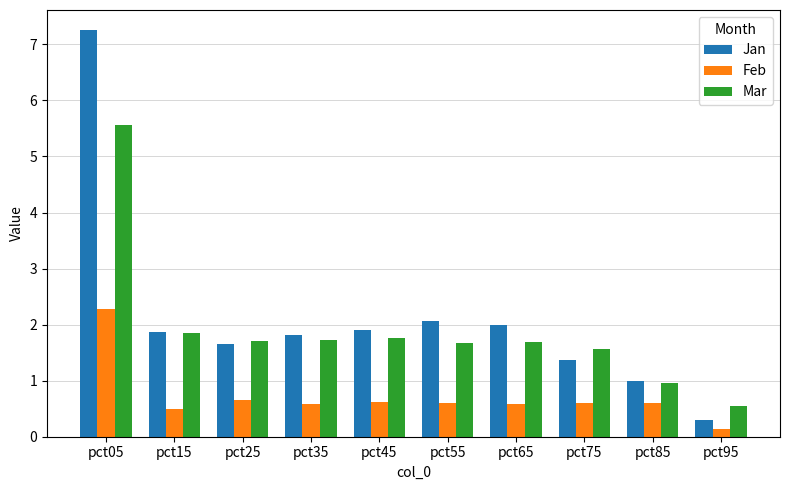

What is the value of the Mar bar at the 4th from the left?

1.7